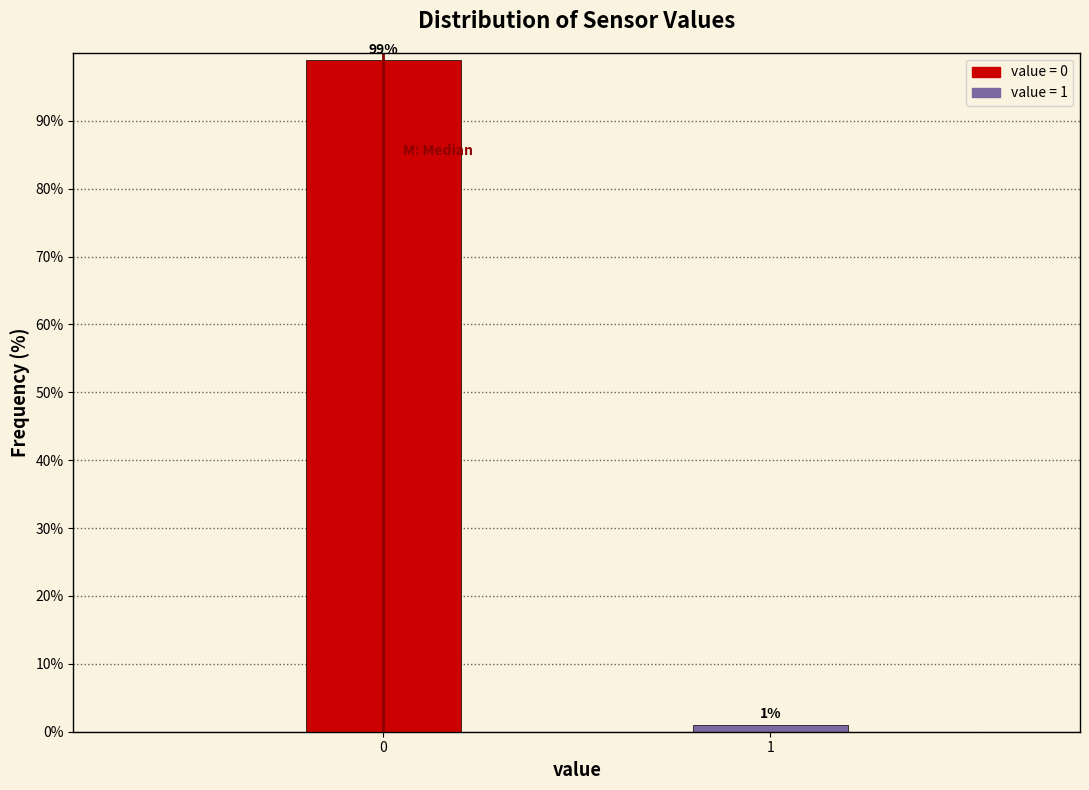

Reading right to left, list all the values displayed in this chart.

1.0	99.0